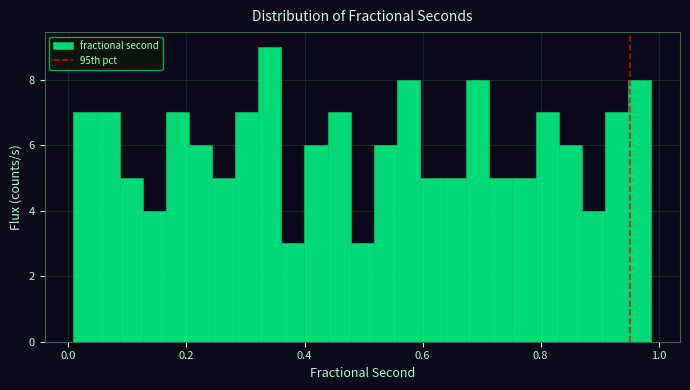

Around what value on the x-axis is the tallest bar? Give the approximate position of its centre, as read against the axis.

0.34